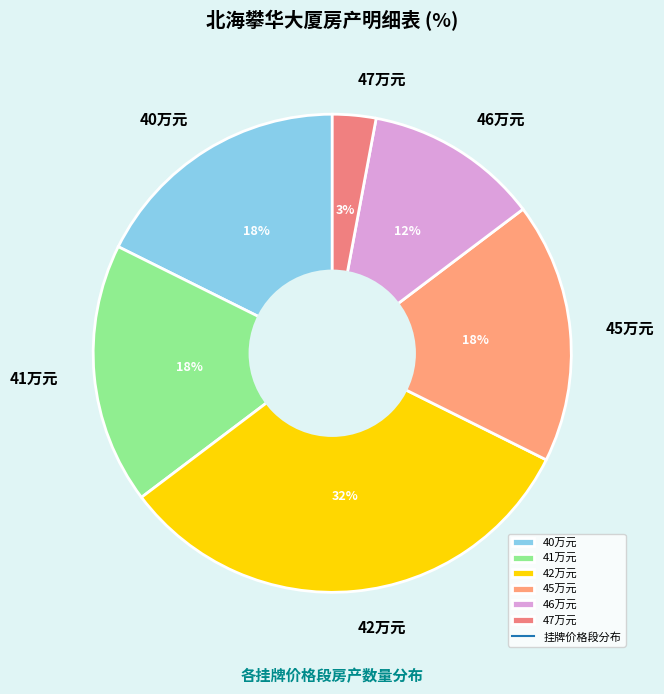

What is the ratio of the value at 41万元 to the value at 45万元?

1.0